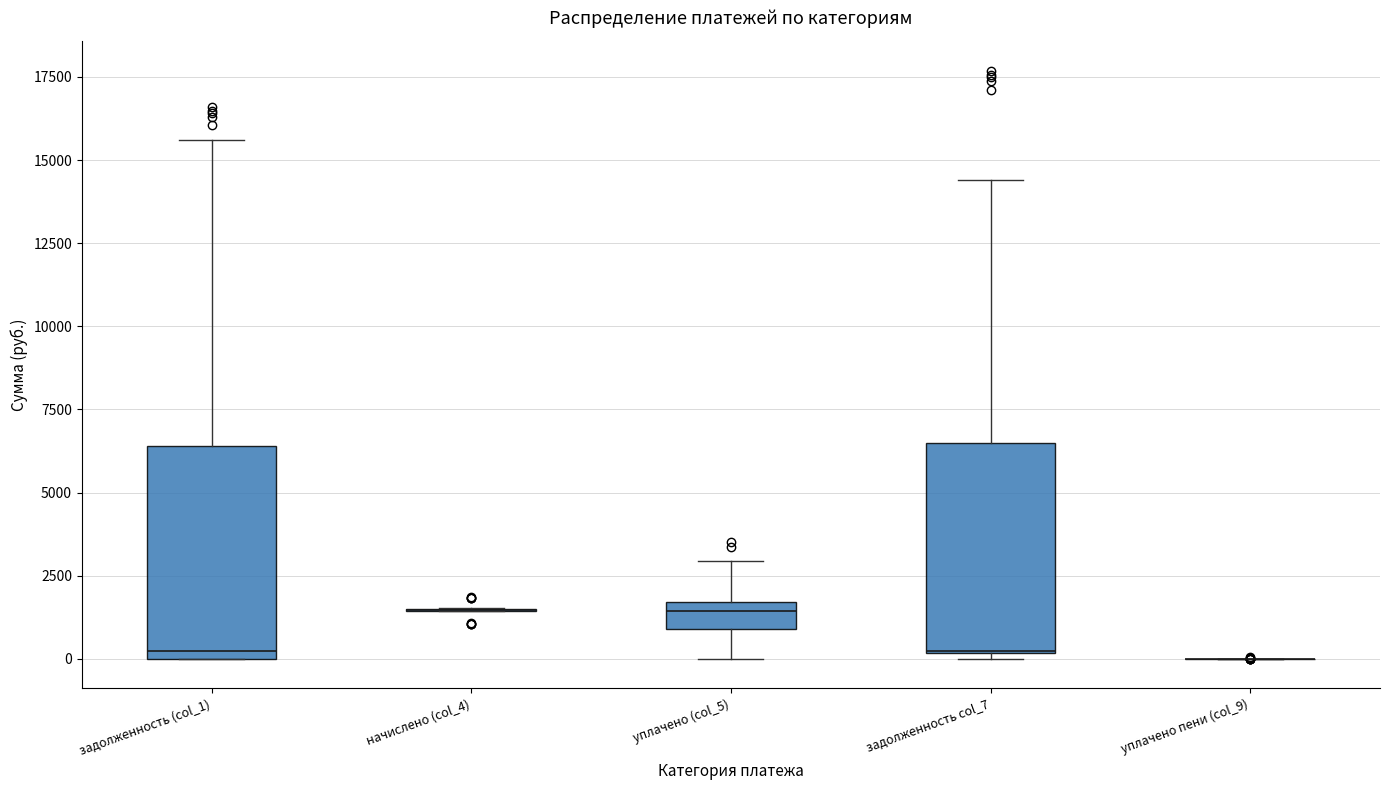

Reading left to right, transcribe this box plot: for each box, give where its median line is, the range the box spans, and where its two whiskers end, as read against the y-axis. The values are not printed on the chart, so give them approximately, as read against the axis.

задолженность (col_1): median 0 (just above the box's lower edge), box 0 to 6500, whiskers 0 to 15500
начислено (col_4): box collapsed to a line at 1500, whiskers 1500 to 1500
уплачено (col_5): median 1500 (just below the box's upper edge), box 1000 to 1500, whiskers 0 to 3000
задолженность col_7: median 0 (drawn on the box's lower edge), box 0 to 6500, whiskers 0 (just below the box's lower edge) to 14500
уплачено пени (col_9): box collapsed to a line at 0, whiskers 0 to 0